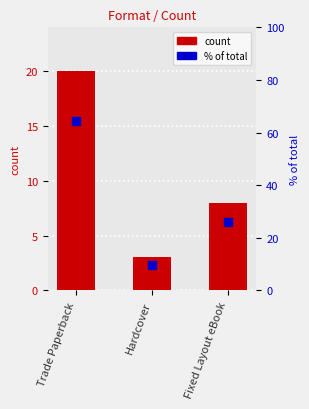

Which category has the lowest value across all series?

Hardcover